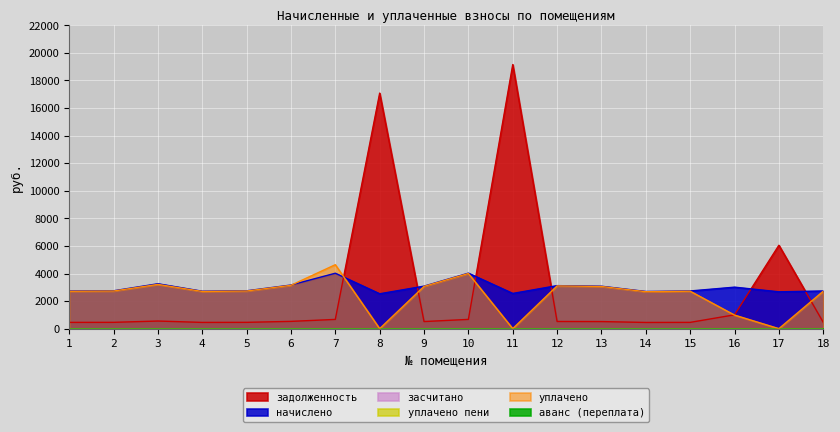

Between which two adjacent categories do начислено and задолженность first intersect?

7 and 8